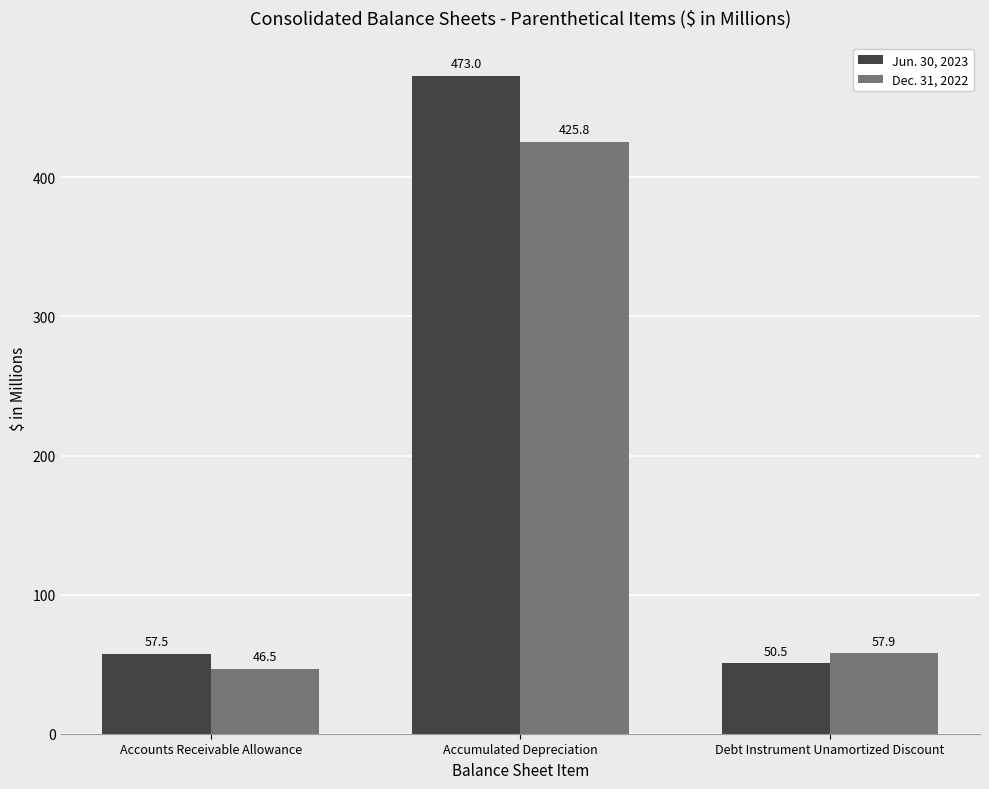

What is the label of the 1st bar from the right?

Debt Instrument Unamortized Discount